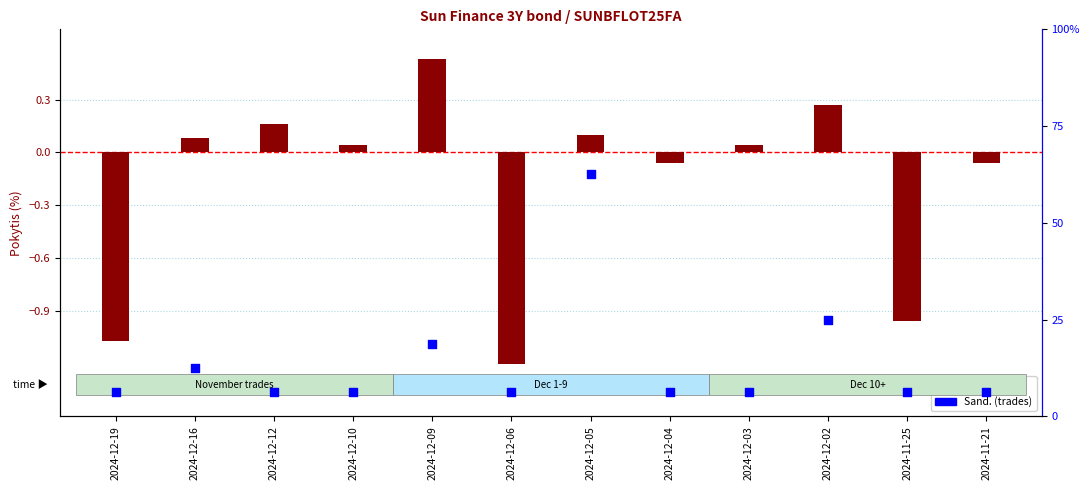

Which series has the largest Y range (max minus min)?

Sand. (trades)